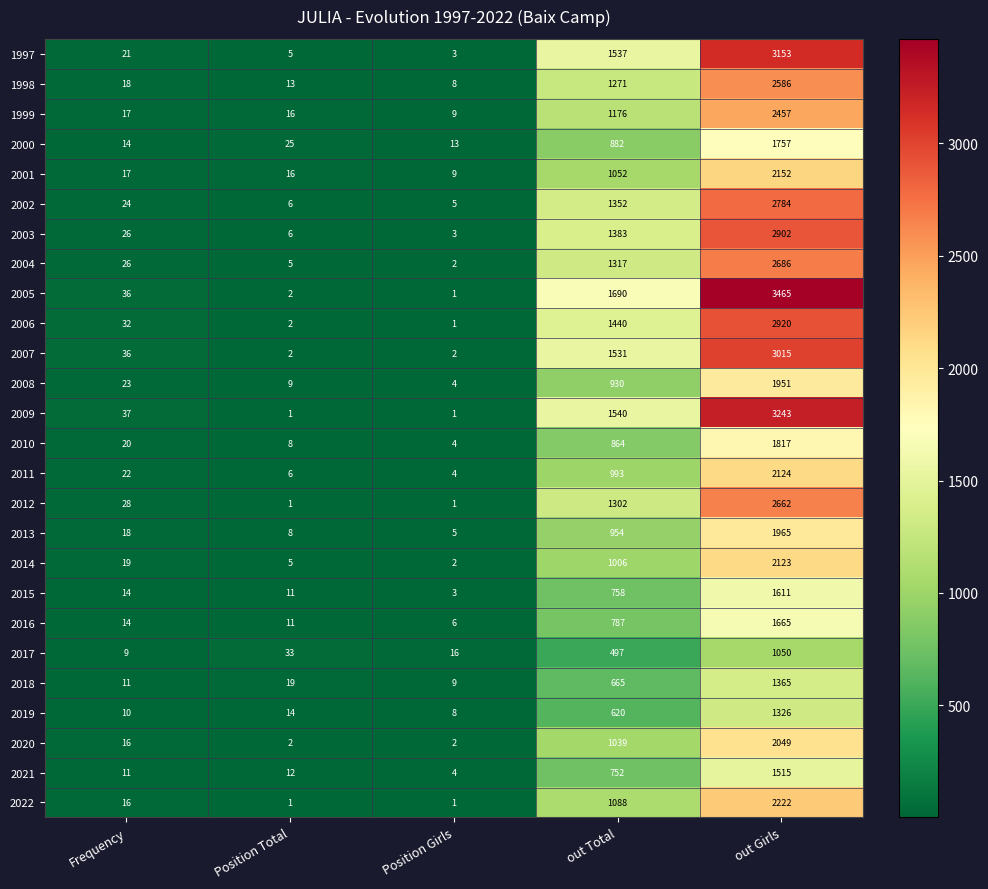

Rank the categories by 2010 value from highest to lowest.

out Girls, out Total, Frequency, Position Total, Position Girls